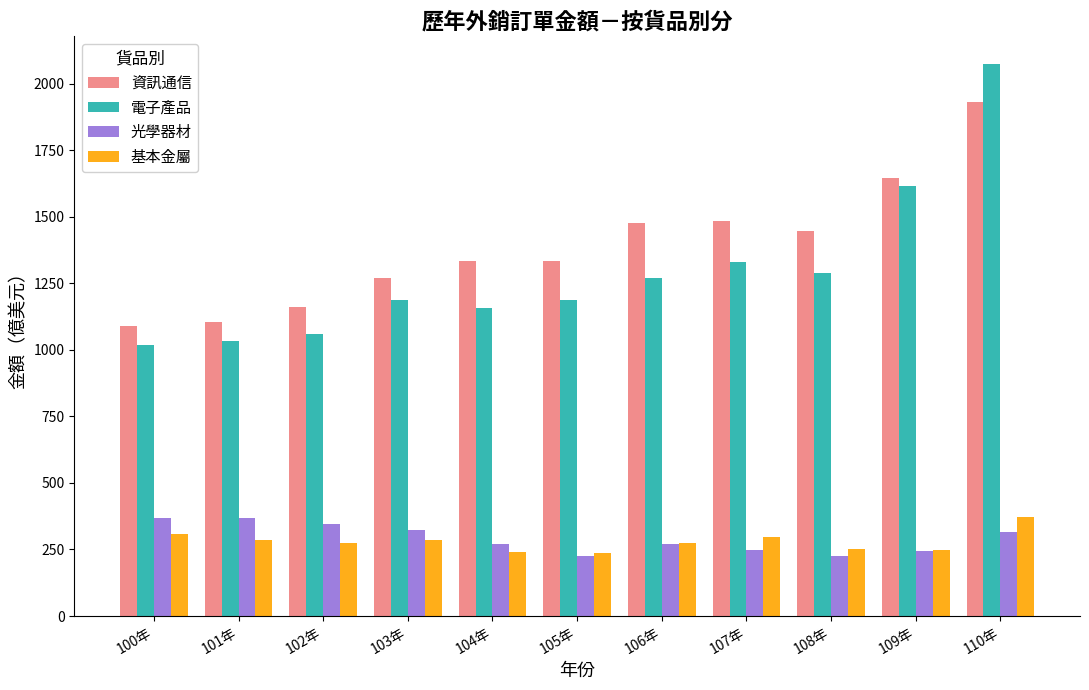

What is the smallest value displayed?

225.9